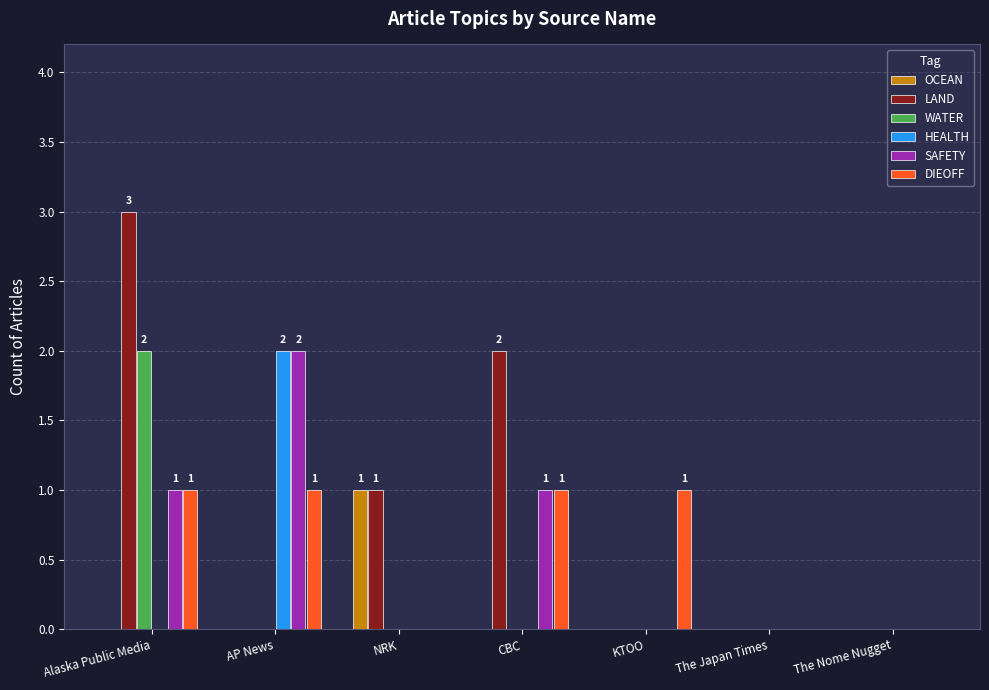

True or false: SAFETY has a value of 2 at AP News.

True